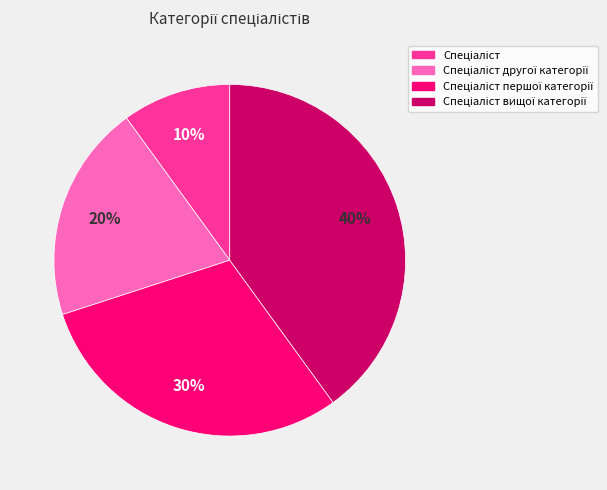

Is there a majority slice in this chart?

No